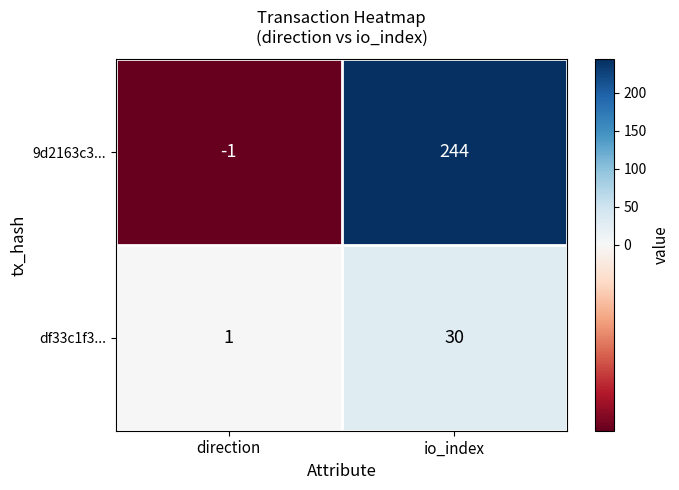

Which series has the widest spread of values?

9d2163c3...